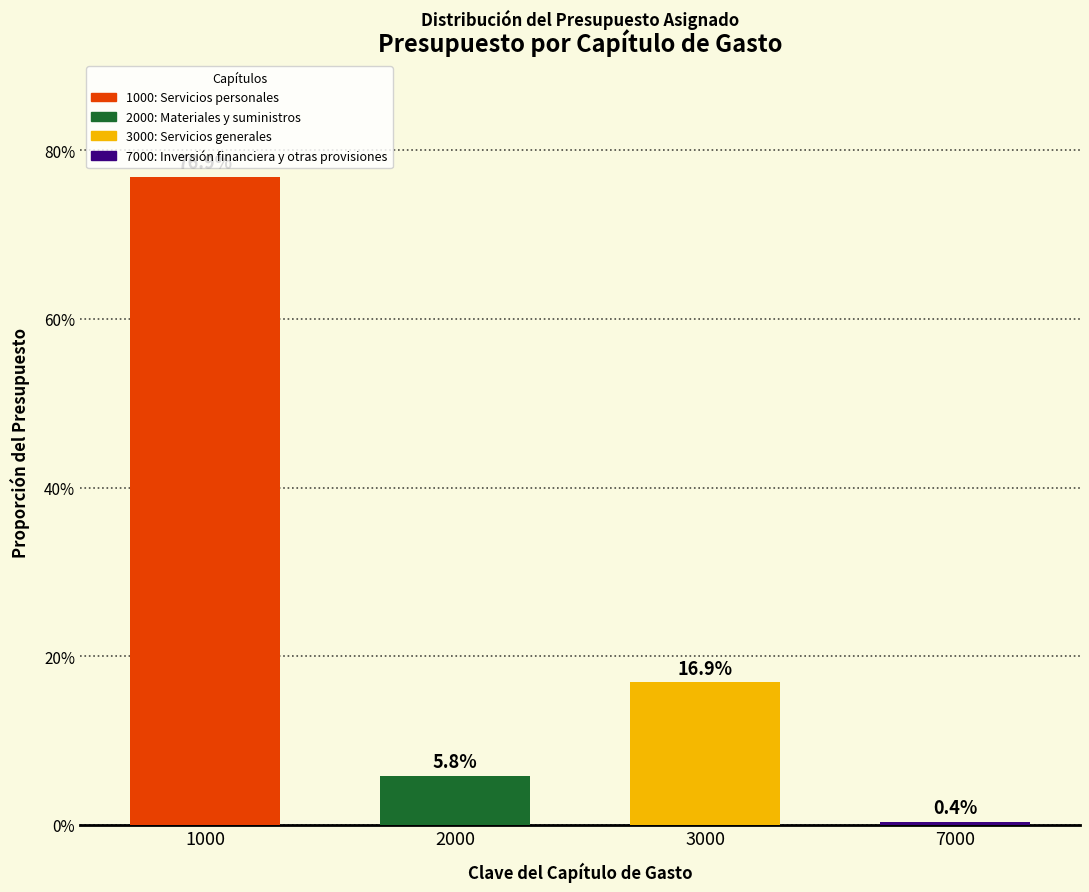

The chart shows a value of 16.9 at 3000. True or false?

True